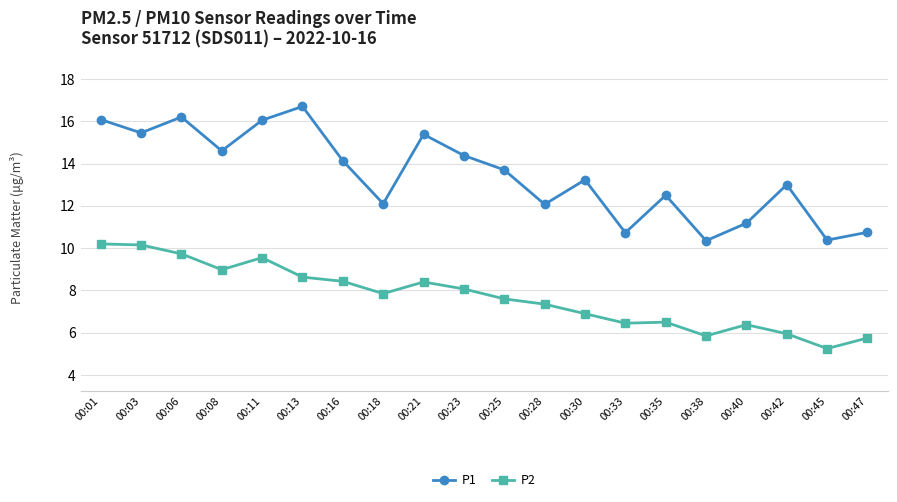

List the series in order of their peak value, highest first.

P1, P2